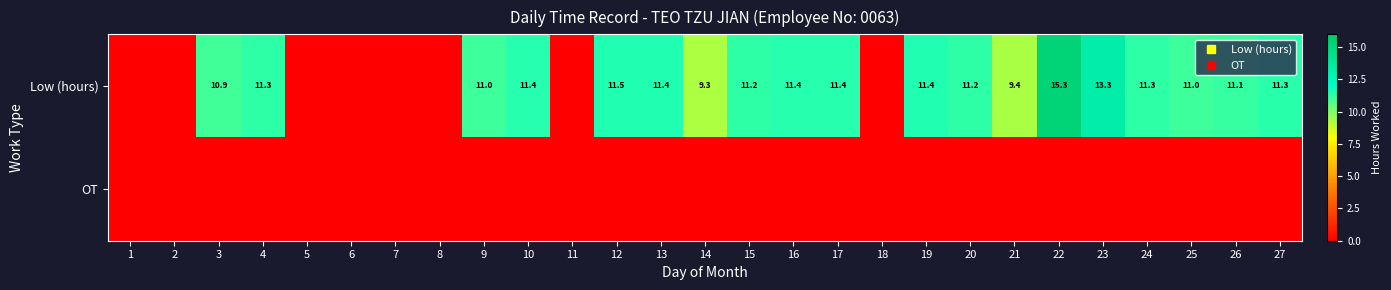

True or false: Low (hours) has a value of 5.6 at 15.

False